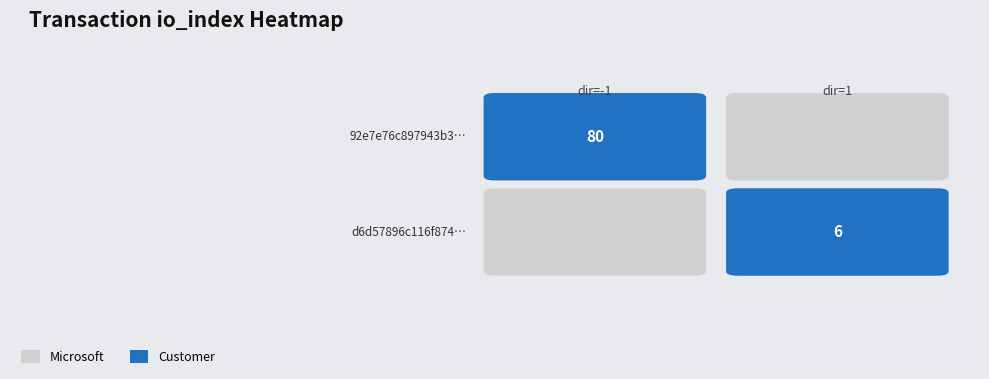

What is the maximum value for 92e7e76c?

80